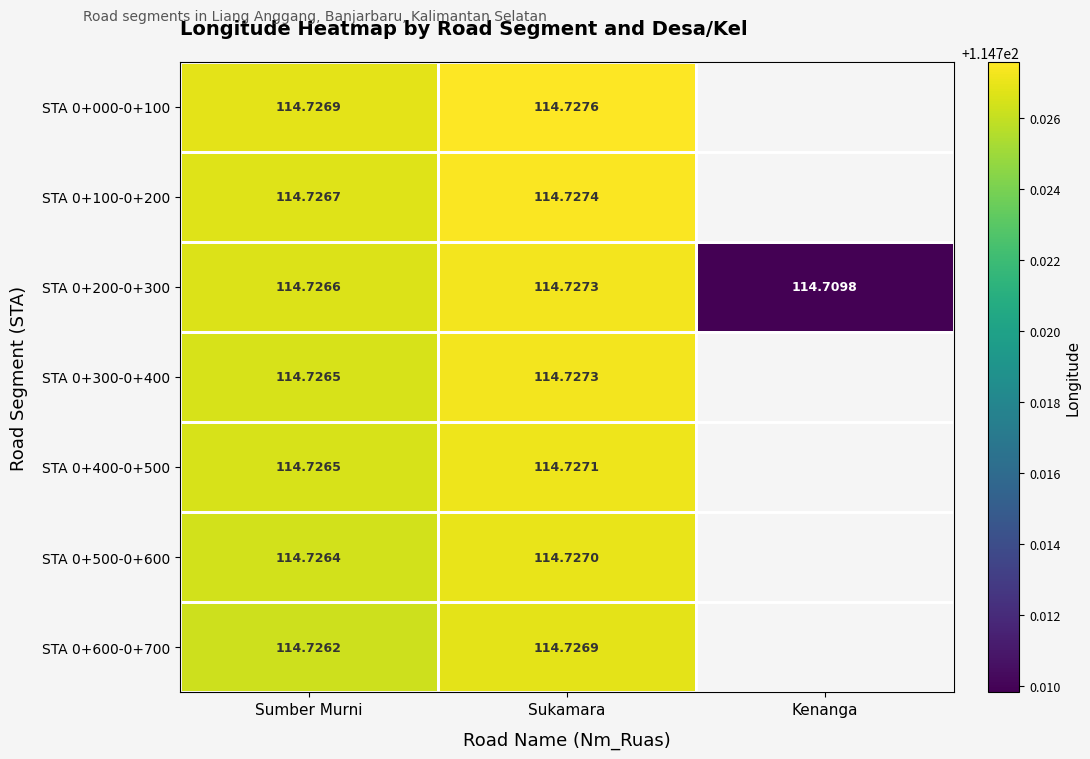

At which label is STA 0+200-0+300 closest to 114?

Kenanga